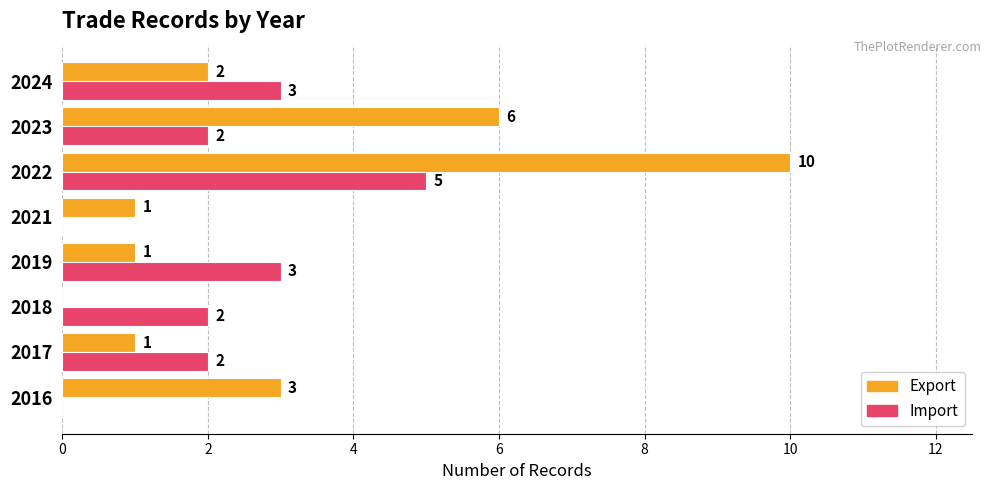

The Export series shows 2 at 2021. True or false?

False